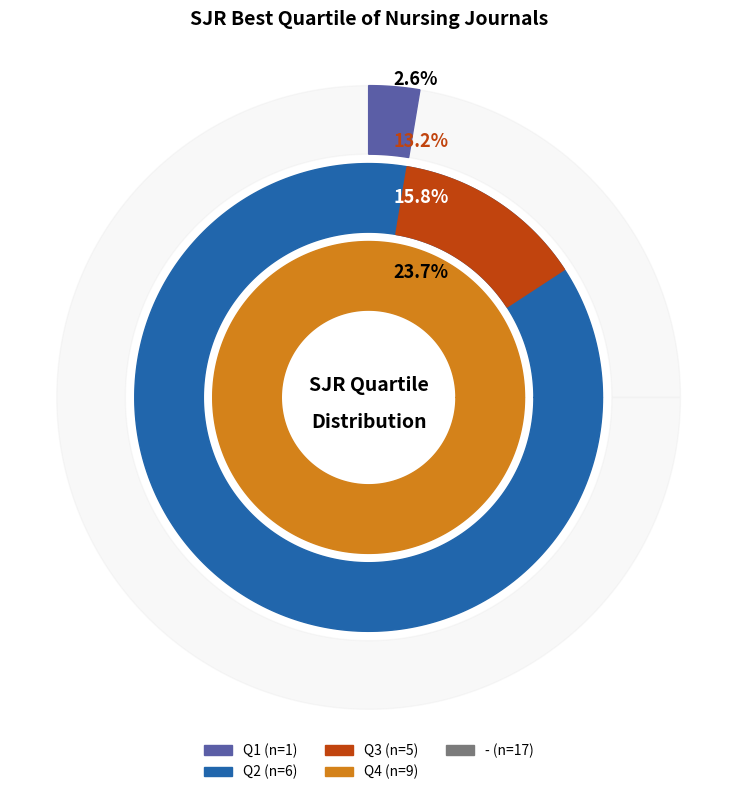

Does any single category account for the majority?

No